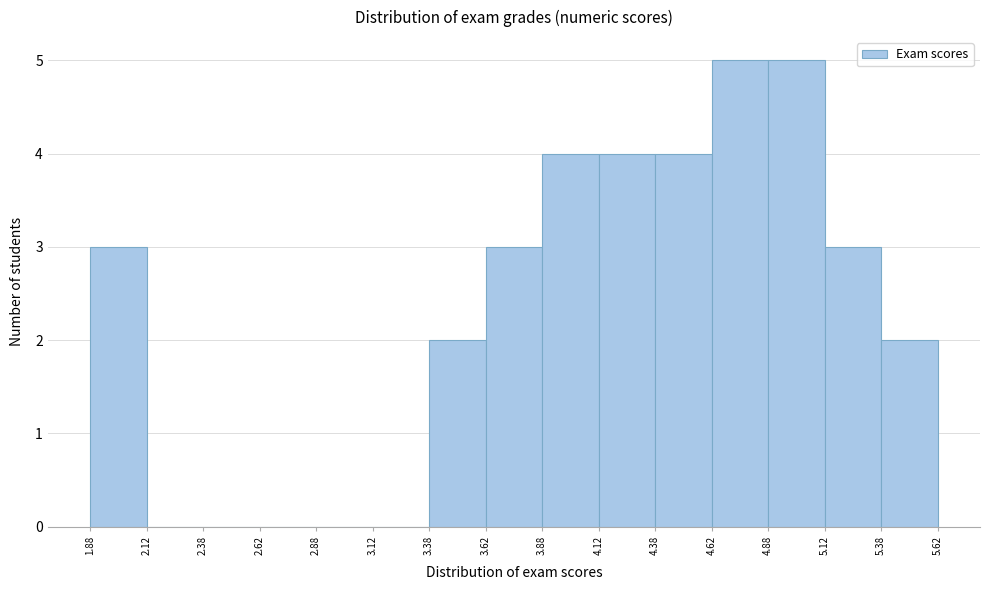

Reading left to right, list every bar in this chart as the range it spans on the x-axis followed by its height. The values are not printed on the chart, so give them approximately, as read against the axis.

1.88 to 2.12: 3
2.12 to 2.38: 0
2.38 to 2.62: 0
2.62 to 2.88: 0
2.88 to 3.12: 0
3.12 to 3.38: 0
3.38 to 3.62: 2
3.62 to 3.88: 3
3.88 to 4.12: 4
4.12 to 4.38: 4
4.38 to 4.62: 4
4.62 to 4.88: 5
4.88 to 5.12: 5
5.12 to 5.38: 3
5.38 to 5.62: 2